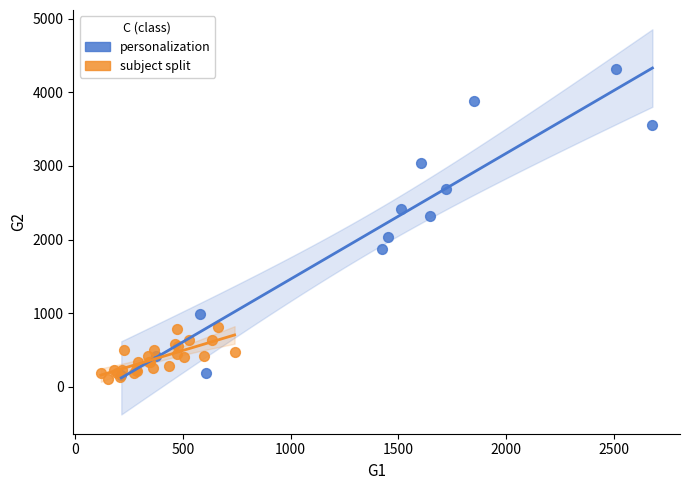

Which series contains the highest Y value?

personalization